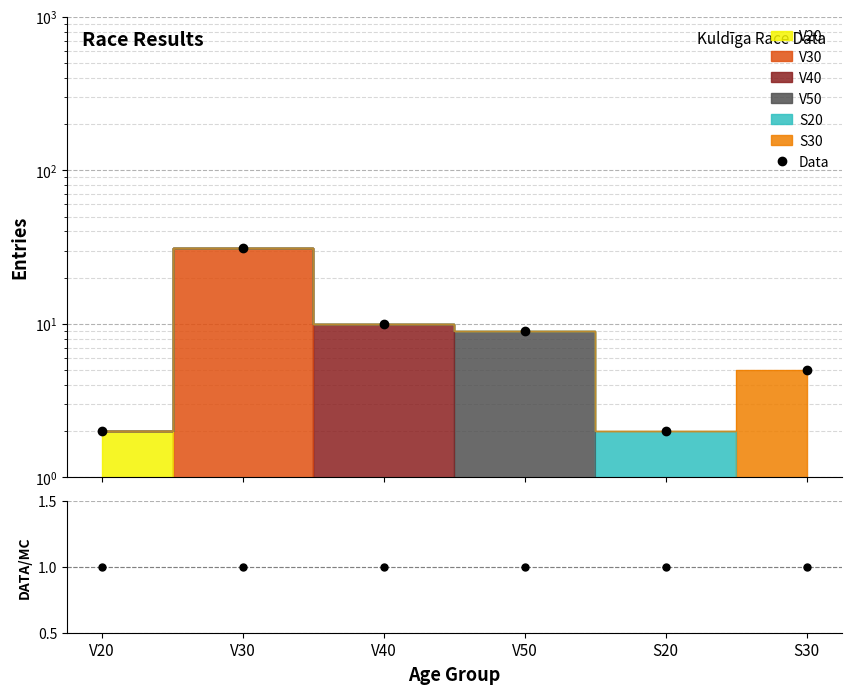

The value of Data at V40 is 10. True or false?

True